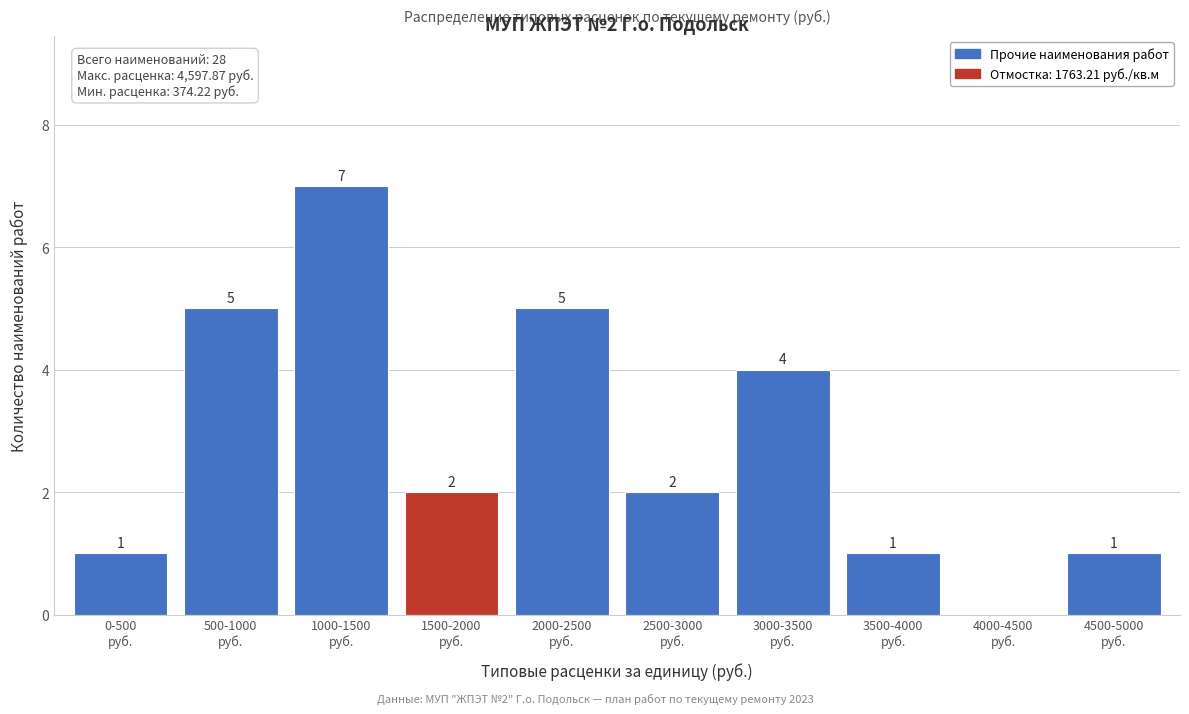

What is the greatest value displayed?

7